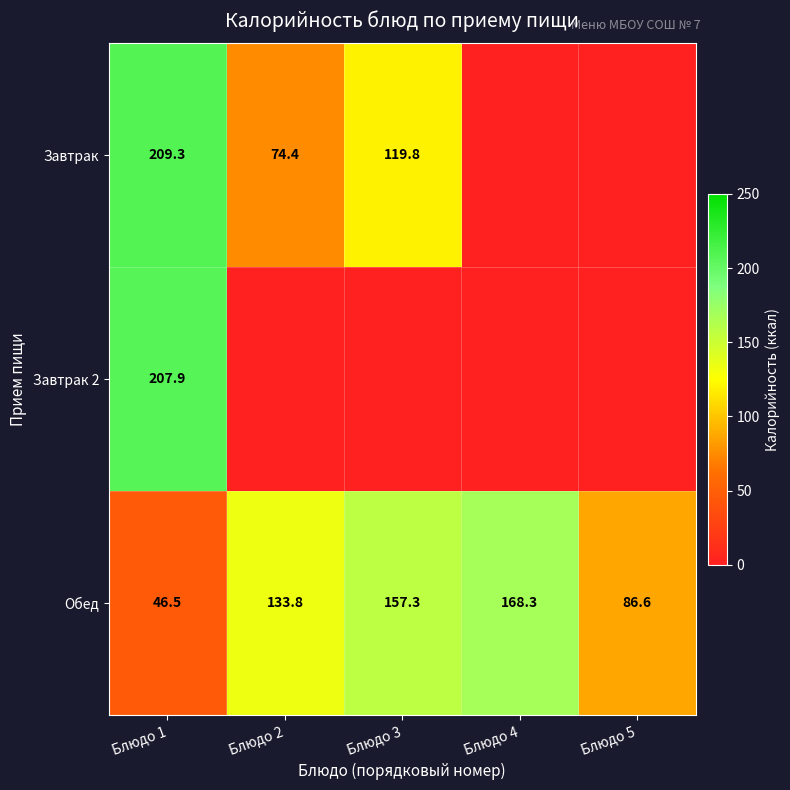

Between Блюдо 1 and Блюдо 4, which is larger?

Блюдо 1